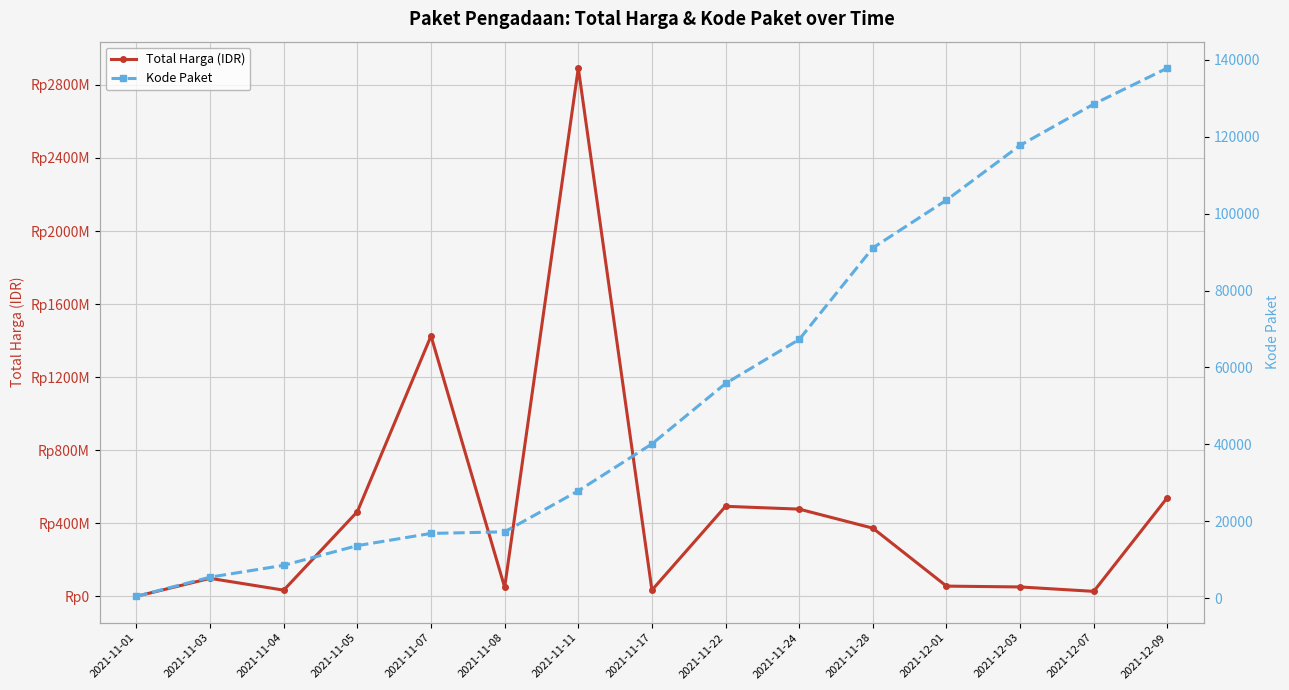

True or false: Kode Paket has a value of 17238 at 2021-11-08.

True